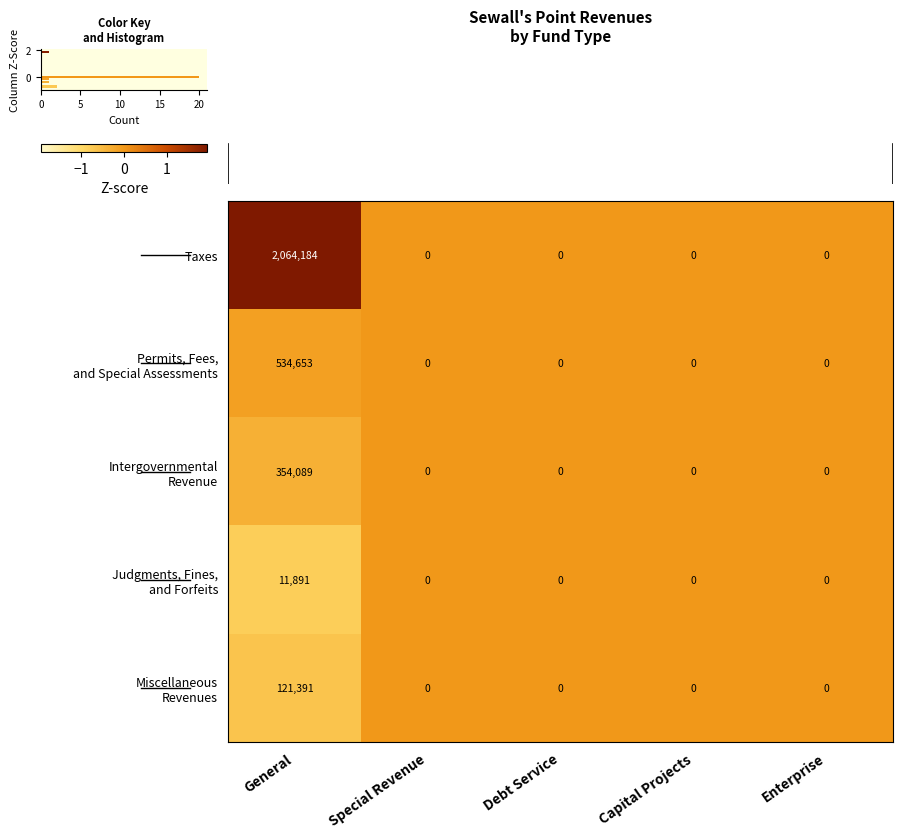

What is the difference between the maximum and minimum values in the Taxes series?

2064184